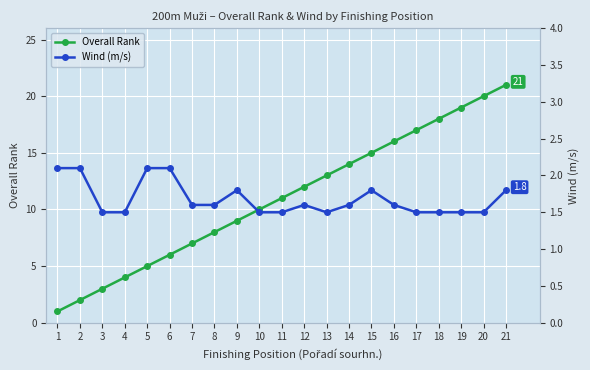

True or false: Overall Rank has more than 0 interior local peaks.

False